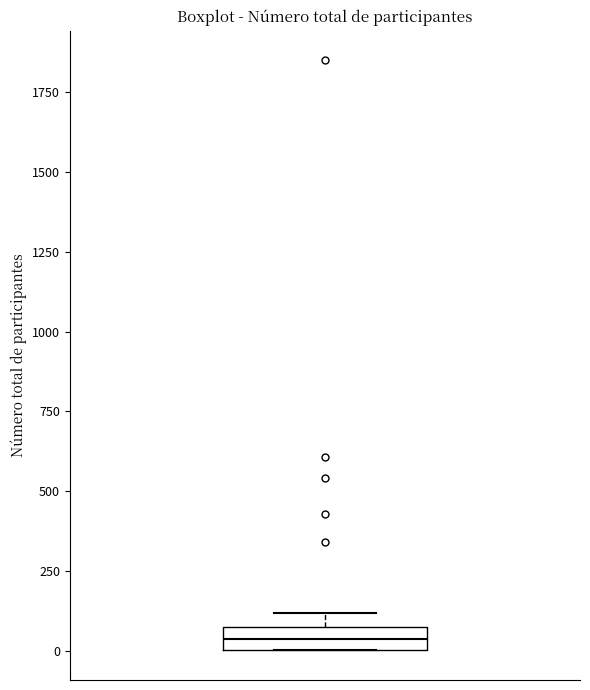

Where is the upper edge of the box on the y-axis? The values are not printed on the chart, so give them approximately, as read against the axis.

100